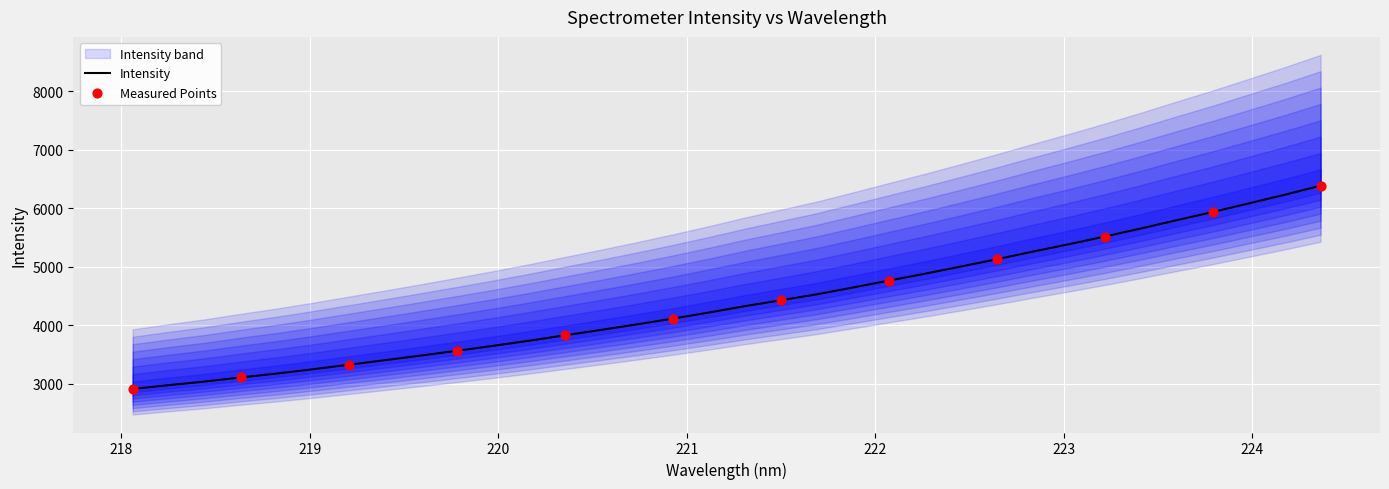

Approximately how many times larger is the value at 218.442 compared to 218.0596?

1.0